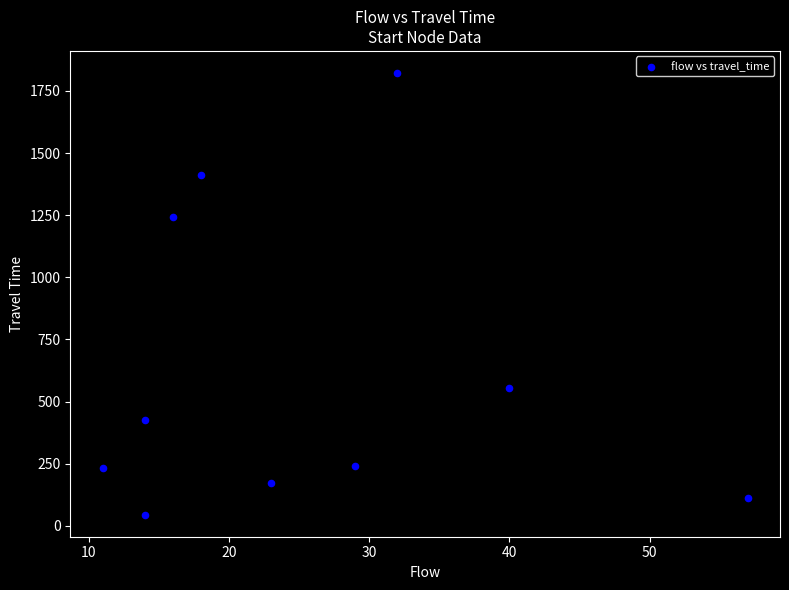

What Y value in the scatter plot is closest to 933?

1241